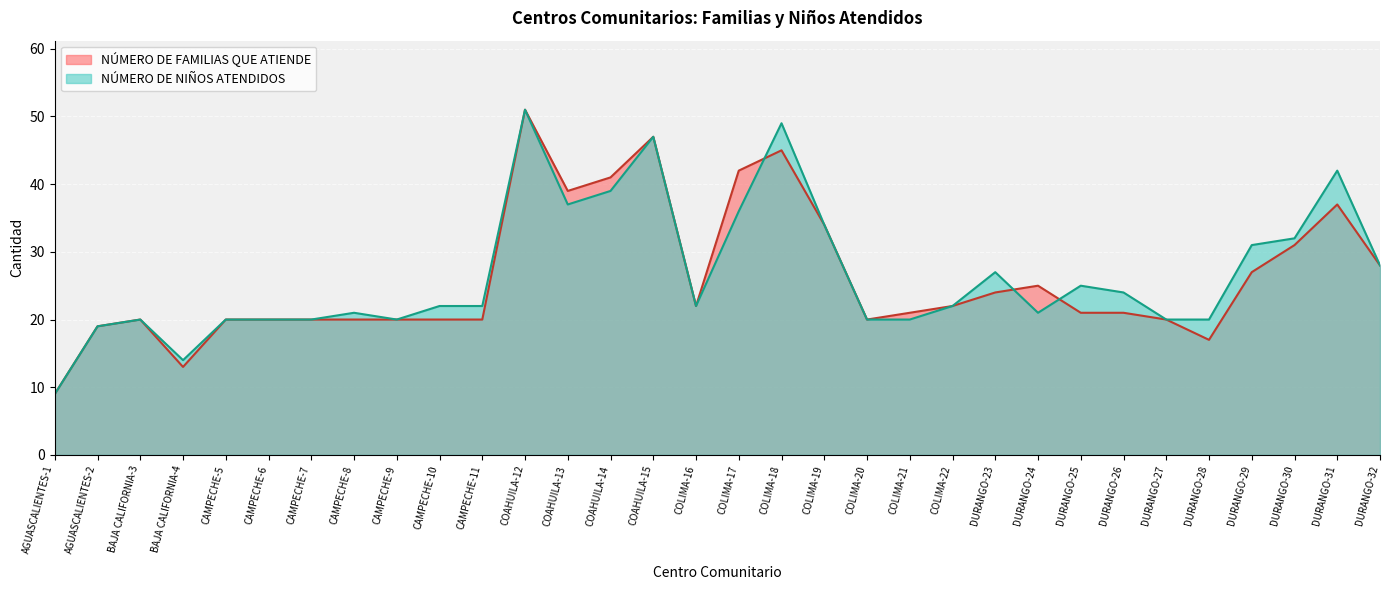

At which label is NÚMERO DE FAMILIAS QUE ATIENDE closest to 30?

DURANGO-30